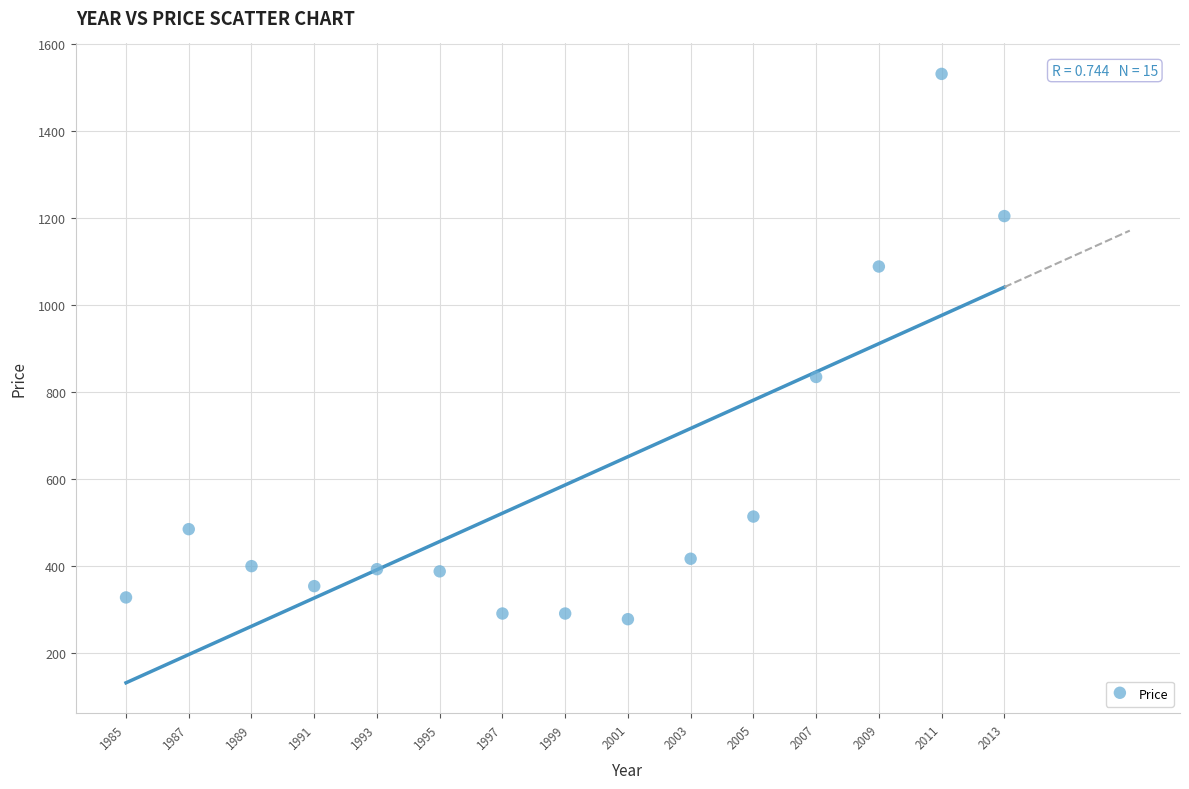

What Y value in the scatter plot is closest to 904?

834